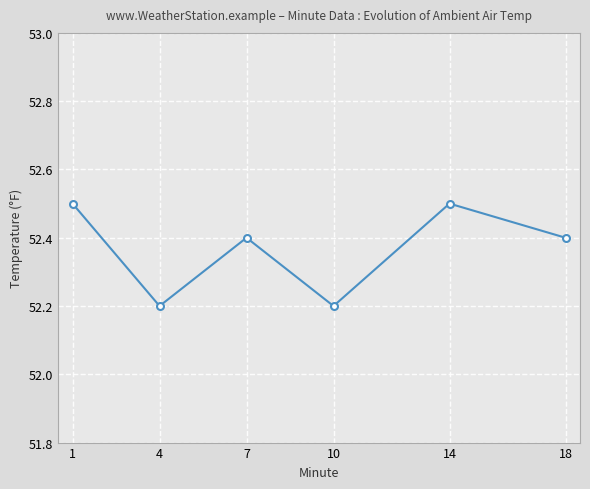

True or false: the data shows 52.2 at 4.

True